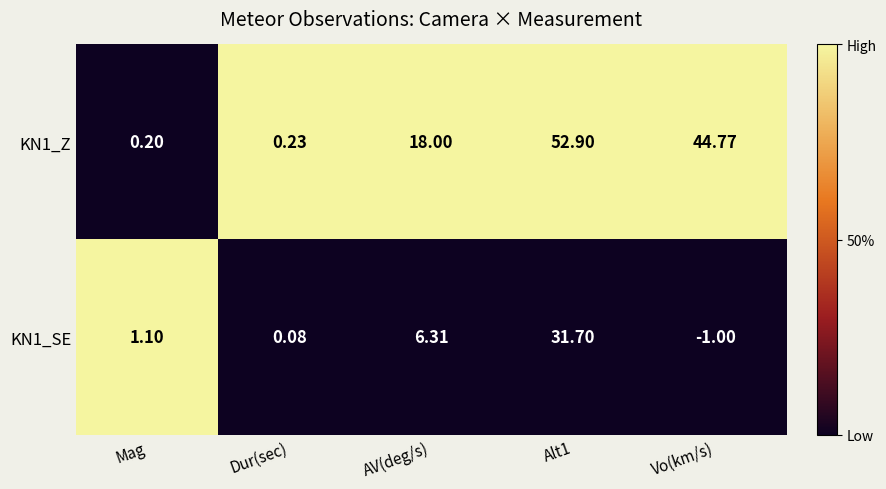

Where is KN1_SE nearest to the value 15?

AV(deg/s)